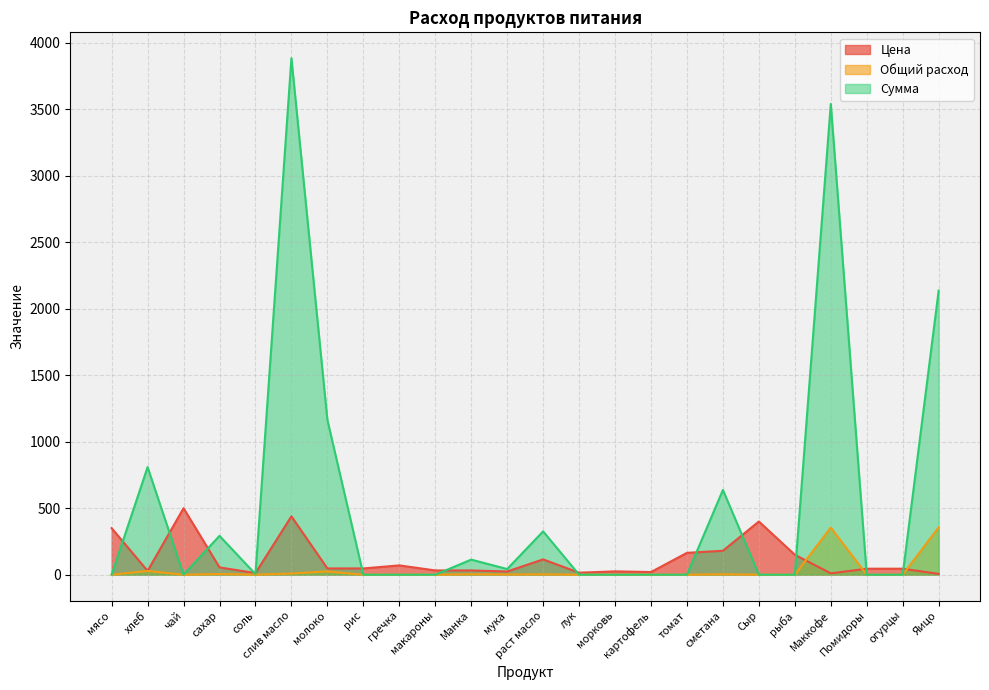

What is the maximum value for Цена?

500.0